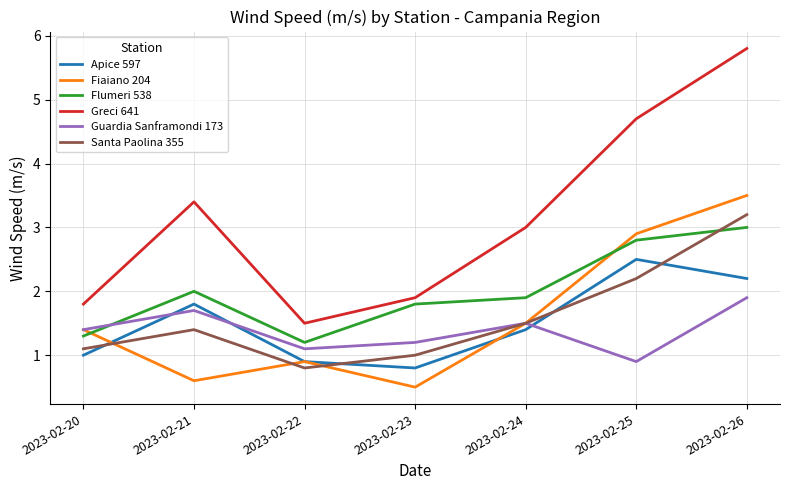

Between 2023-02-20 and 2023-02-21, which series saw the biggest shift?

Greci 641